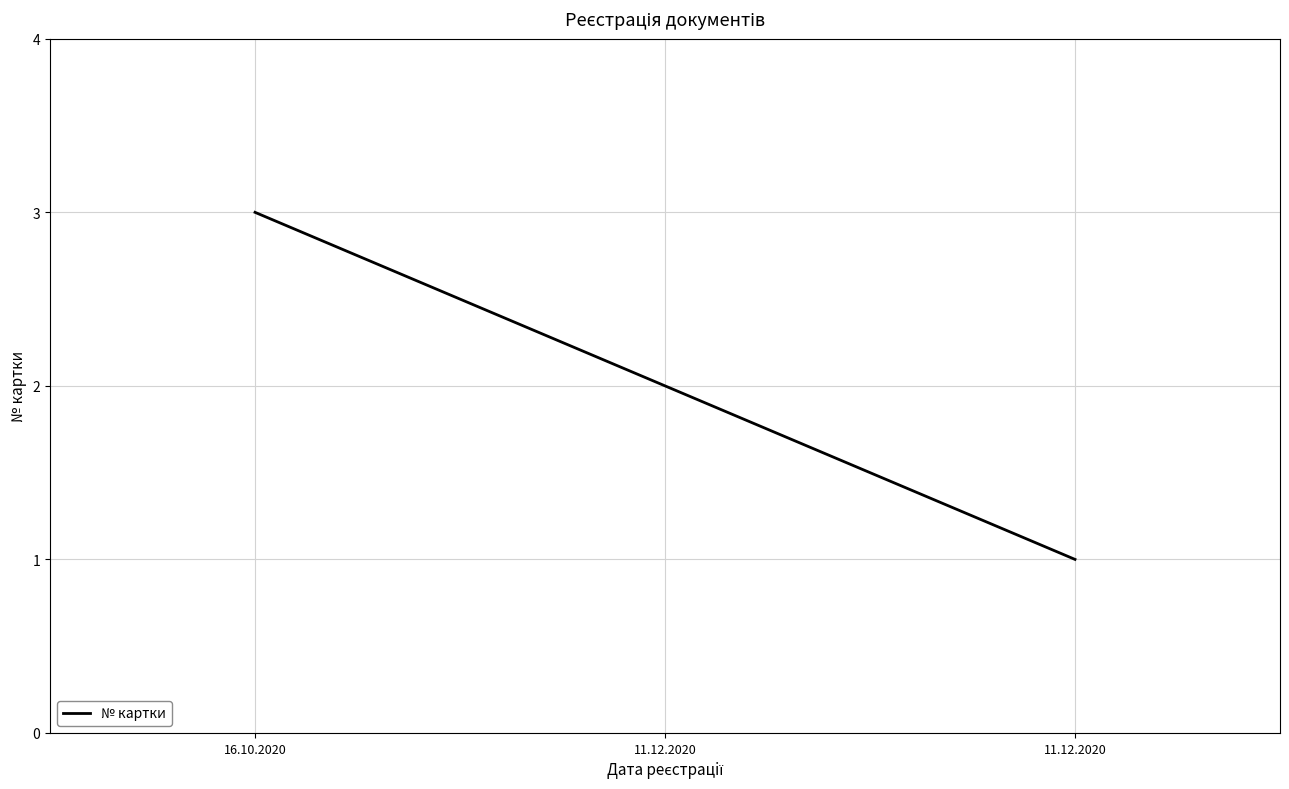

Does the chart have visible grid lines?

Yes